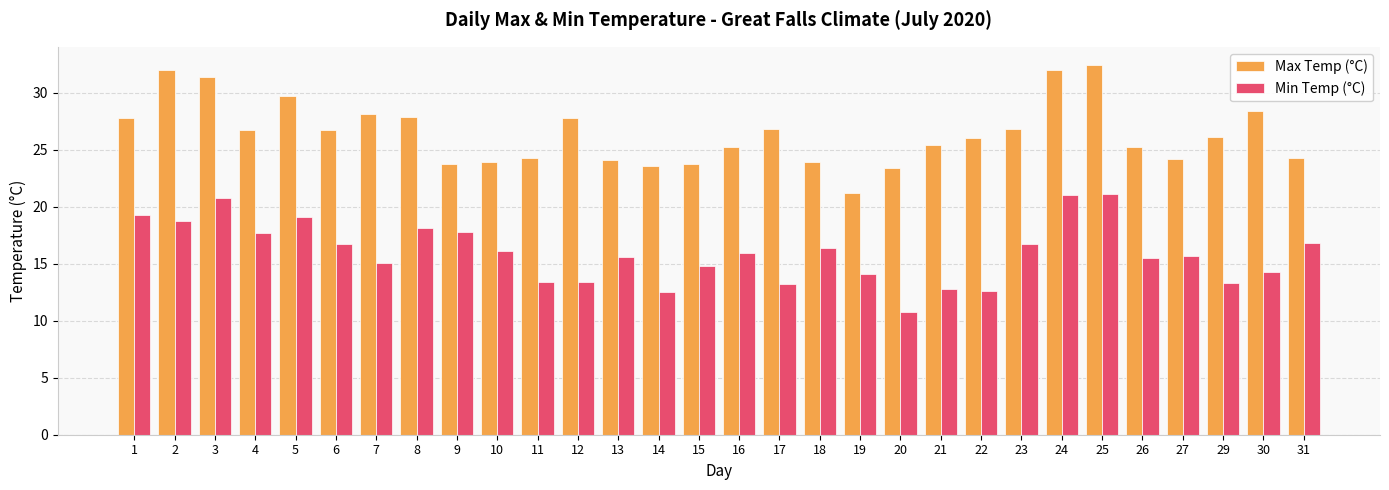

What is the difference between the highest and lowest values at 10?

7.8